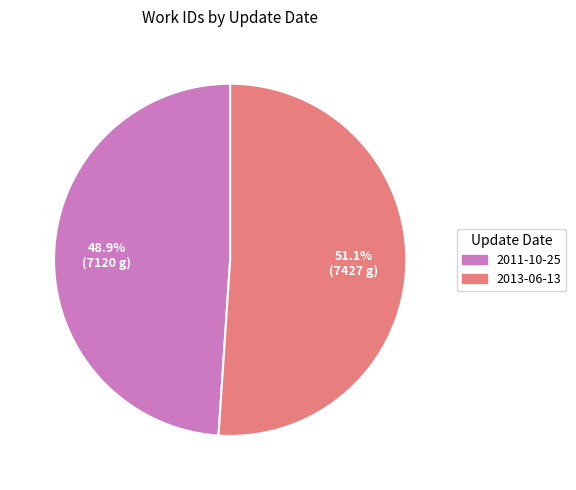

Do 2011-10-25 and 2013-06-13 together represent more than half of the pie?

Yes